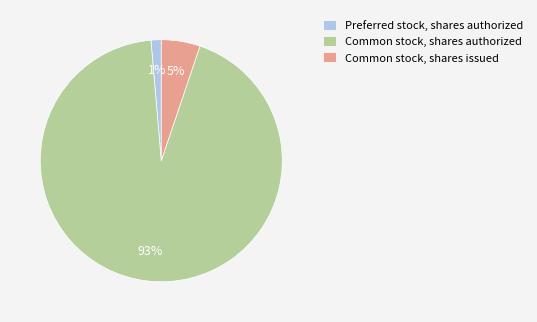

Rank the categories by value from lowest to highest.

Preferred stock, shares authorized, Common stock, shares issued, Common stock, shares authorized